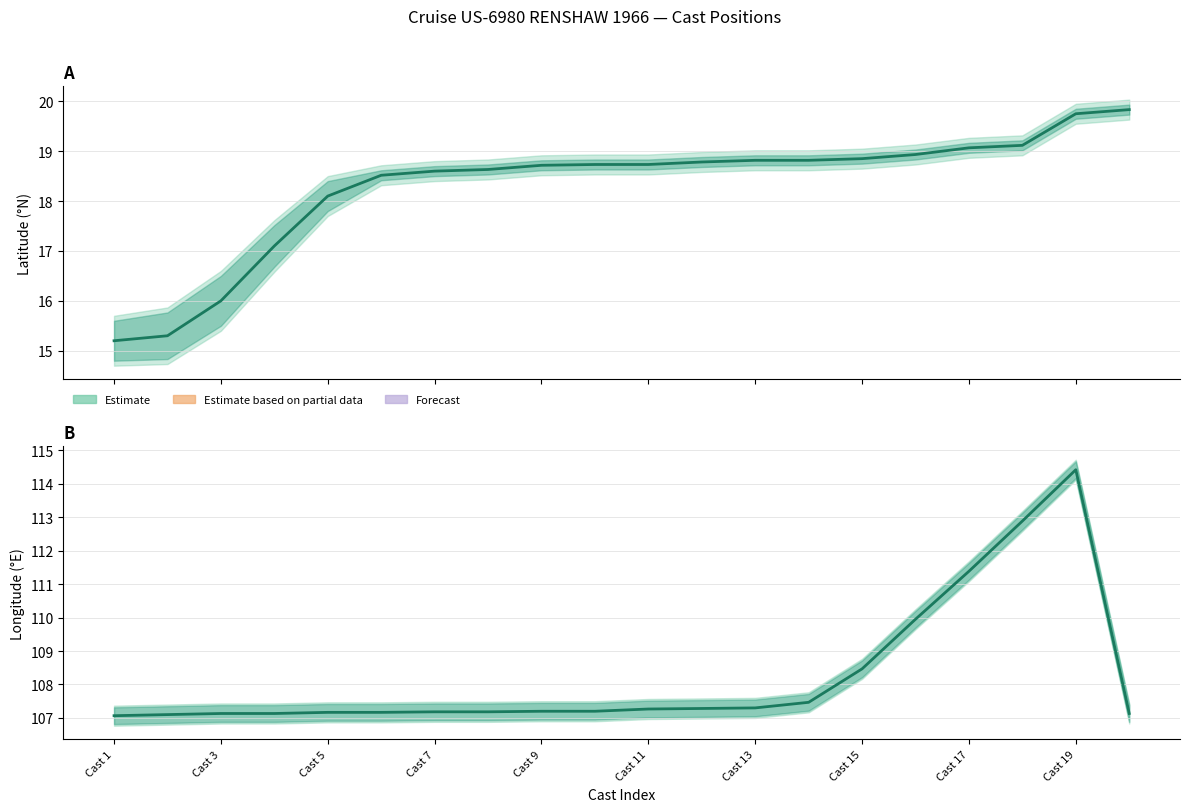

Which has a higher value, 12 or Cast 7?

12